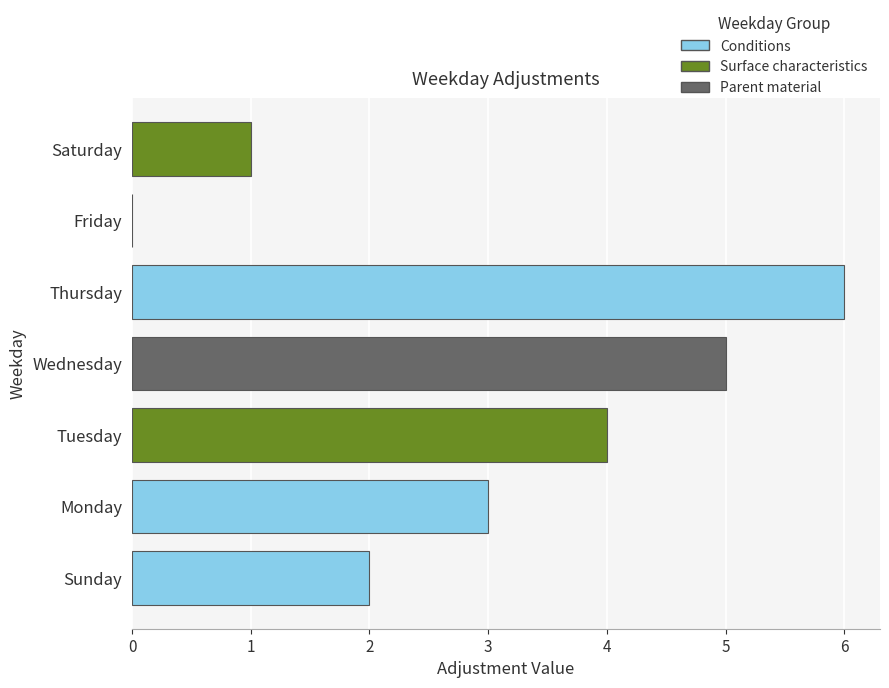

How many bars are there in total?

7